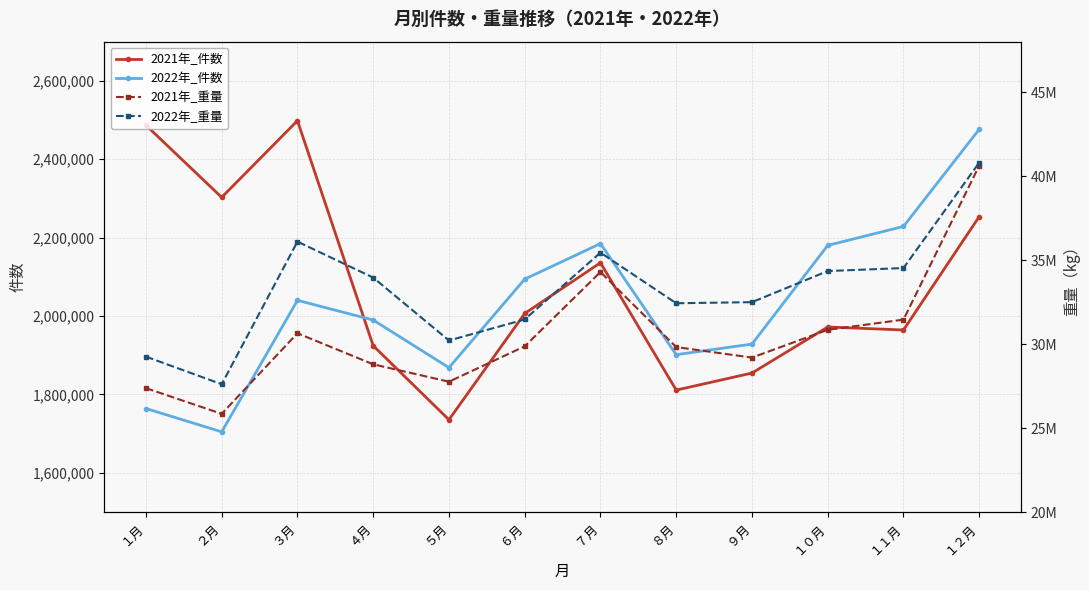

Which series has the largest total across all categories?

2022年_重量